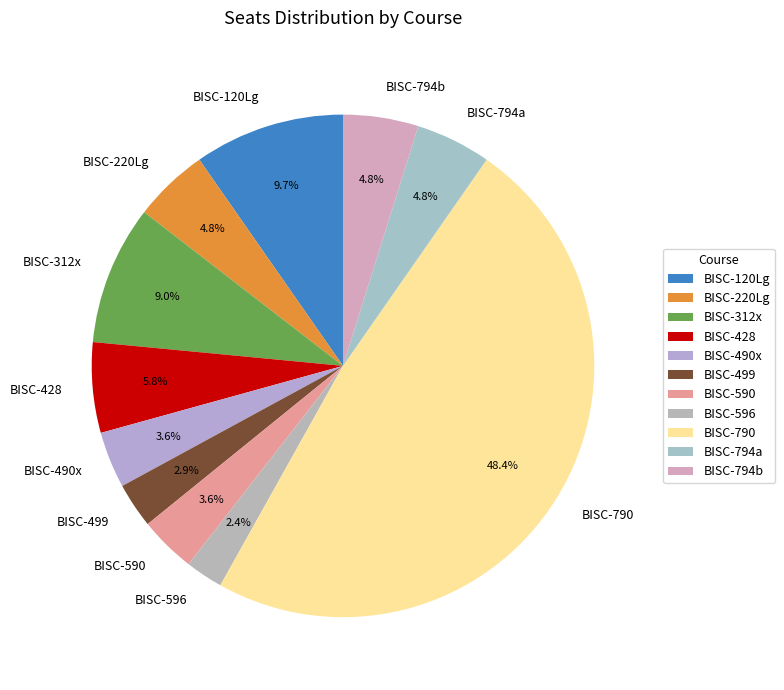

How many slices are in this pie chart?

11